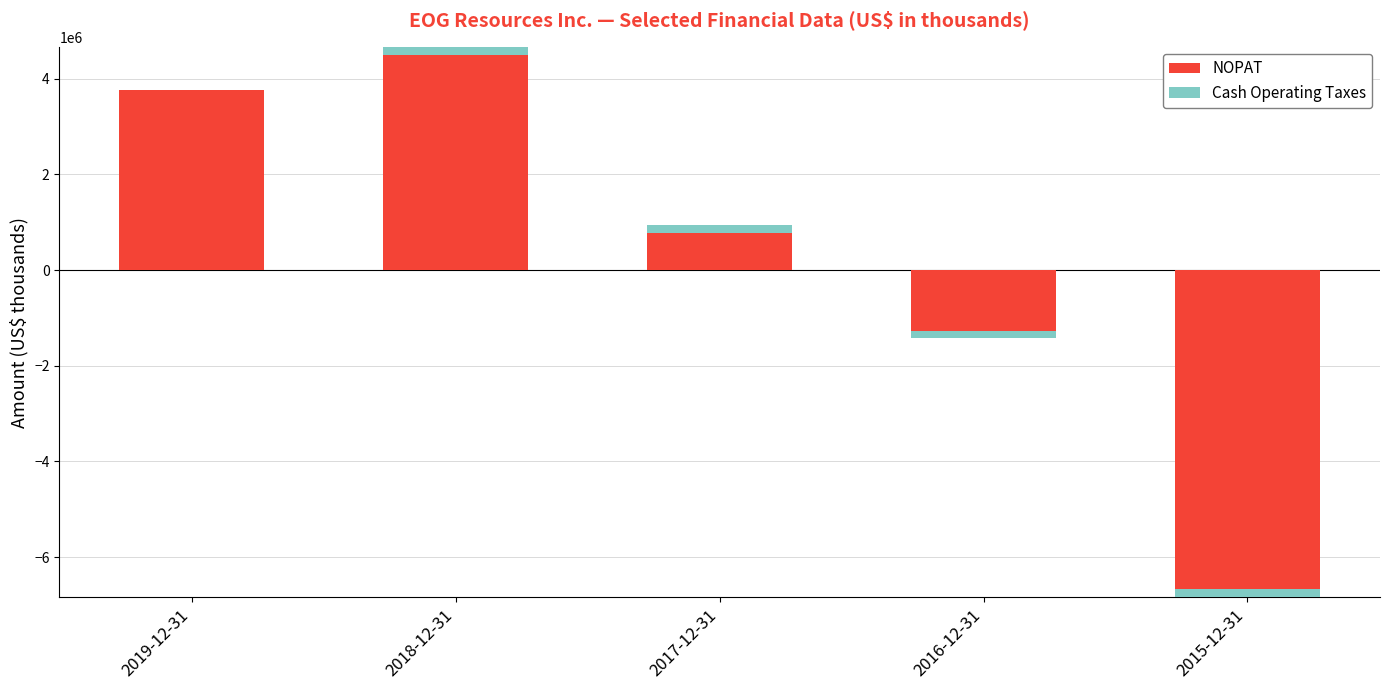

What is the average value of the NOPAT series?

193111